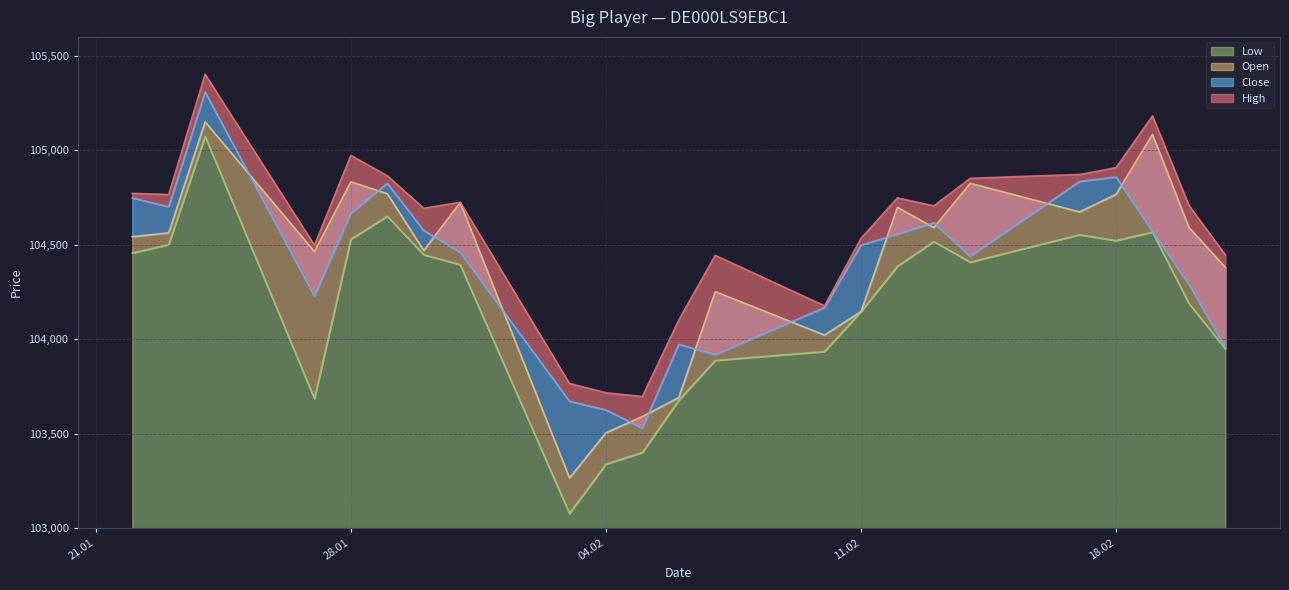

Where is the first local minimum for Close?

23.01.2025